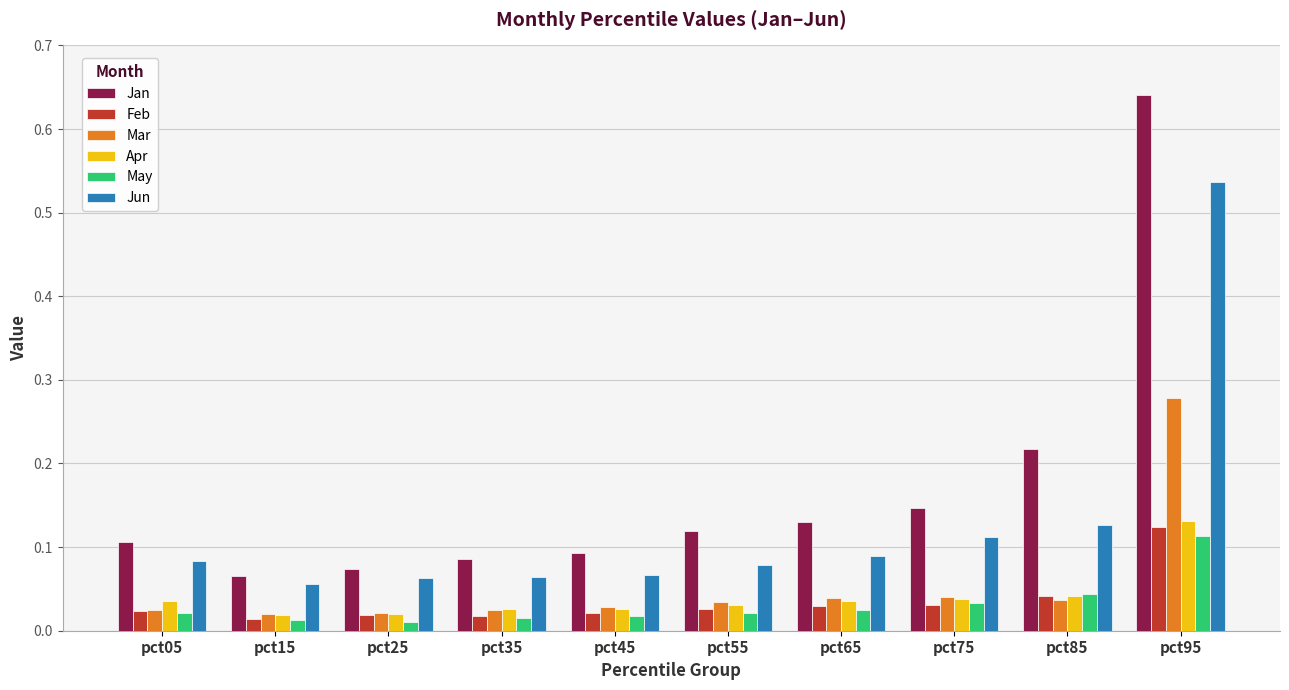

Which series has the largest total across all categories?

Jan